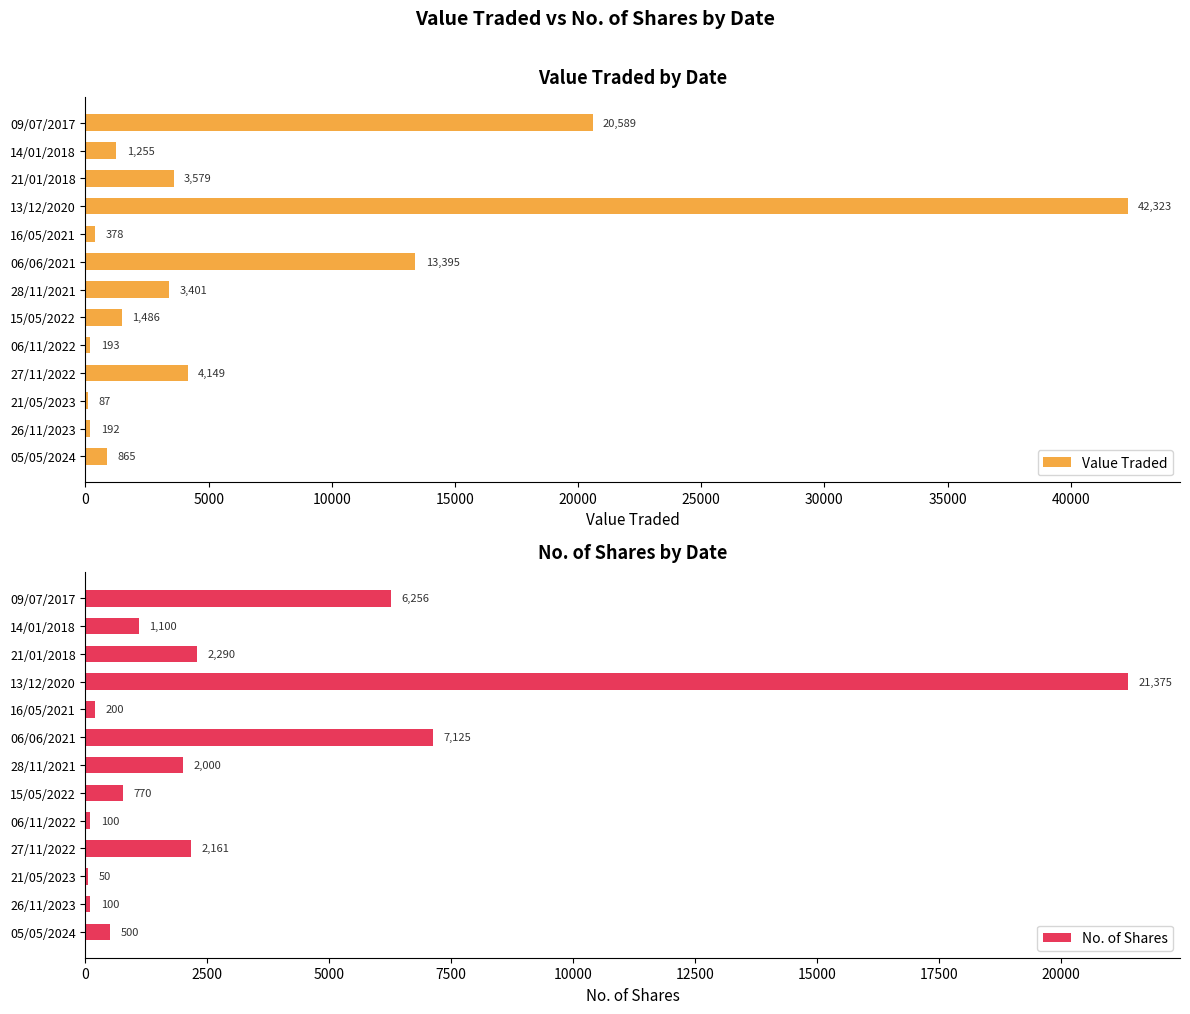

Is it true that No. of Shares equals 500 at 05/05/2024?

True